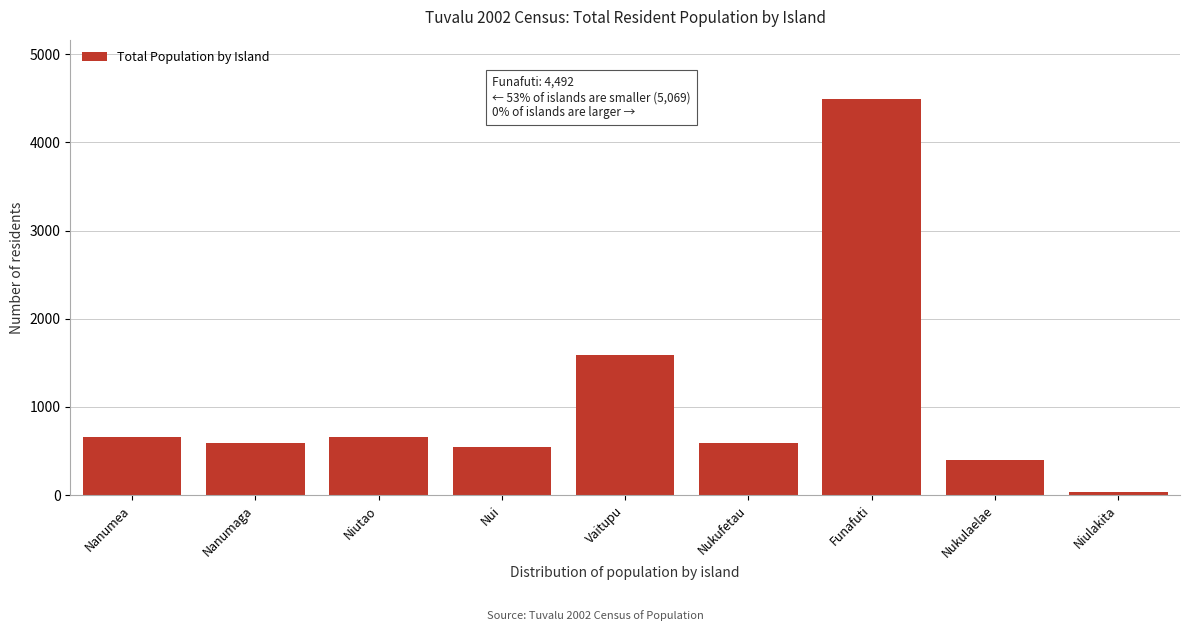

What is the label of the 3rd bar from the right?

Funafuti